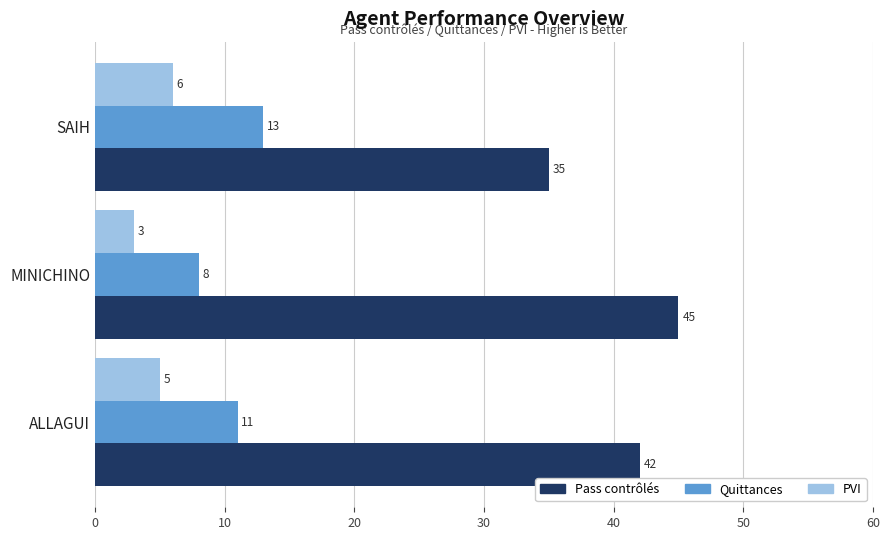

What is the sum of all Quittances values?

32